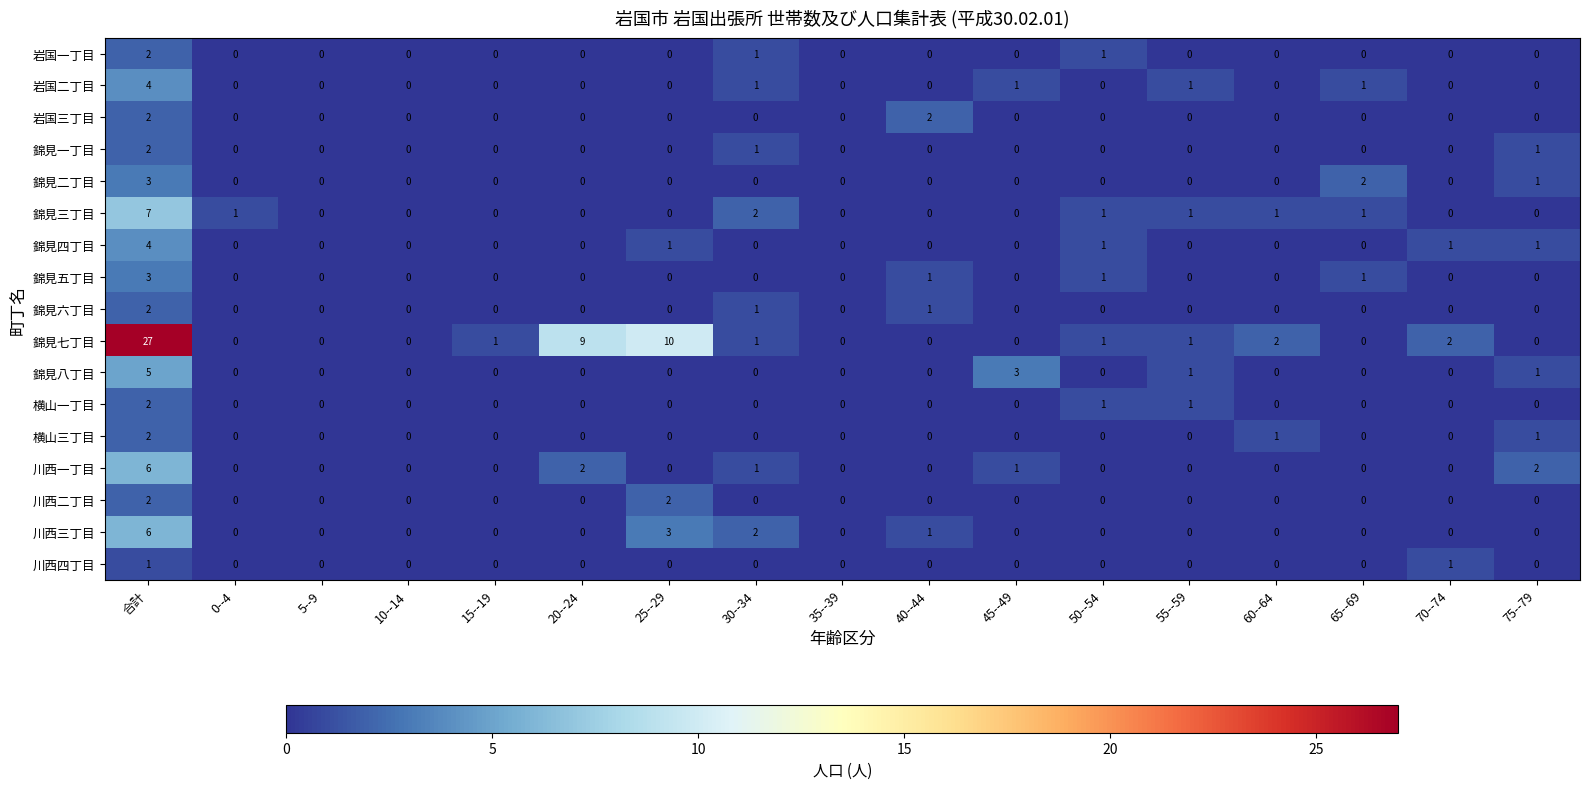

What is the sum of all 川西三丁目 values?

12